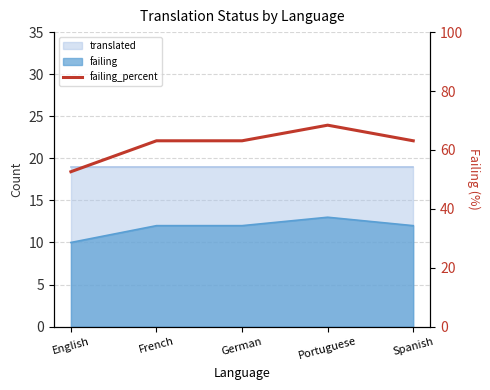

List the labels in order of value, smallest first.

English, French, German, Spanish, Portuguese